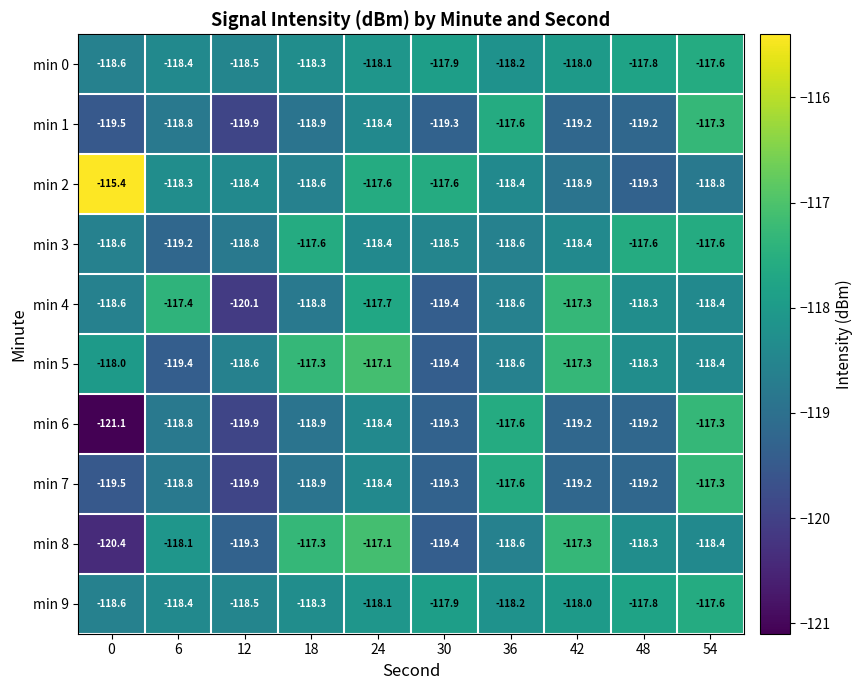

What is the spread (max minus min) of values at 6?

2.0